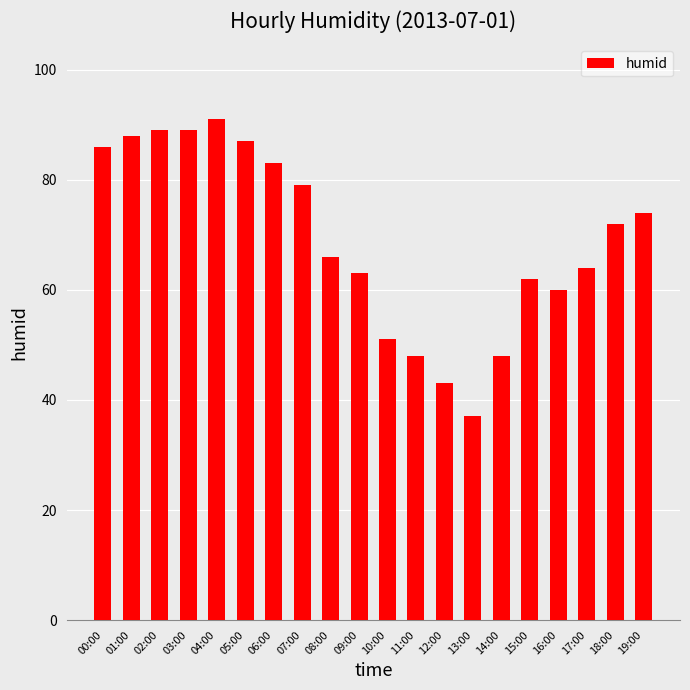

How many bars are there in total?

20